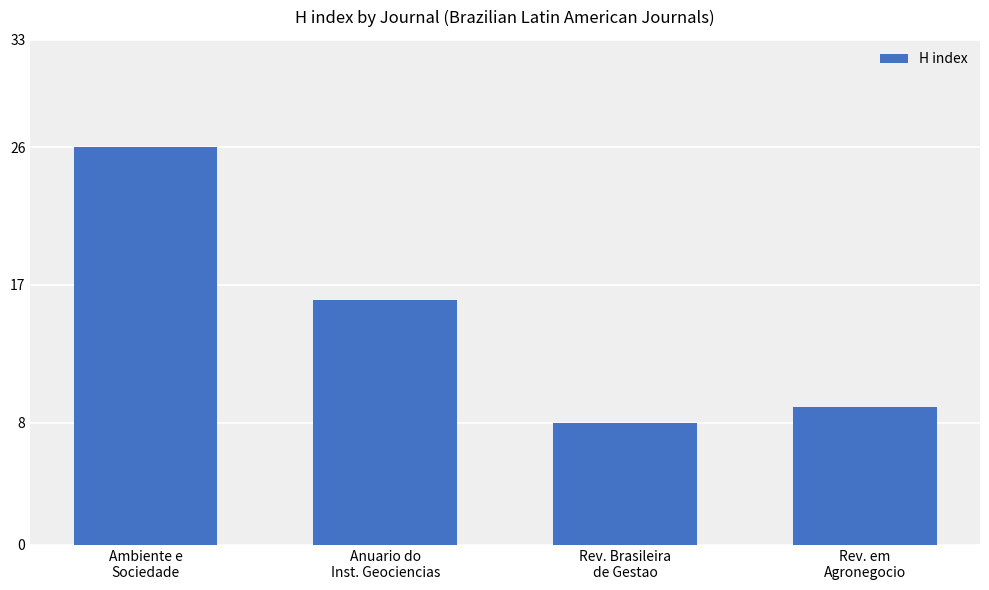

What is the ratio of the value at Rev. em
Agronegocio to the value at Ambiente e
Sociedade?

0.3